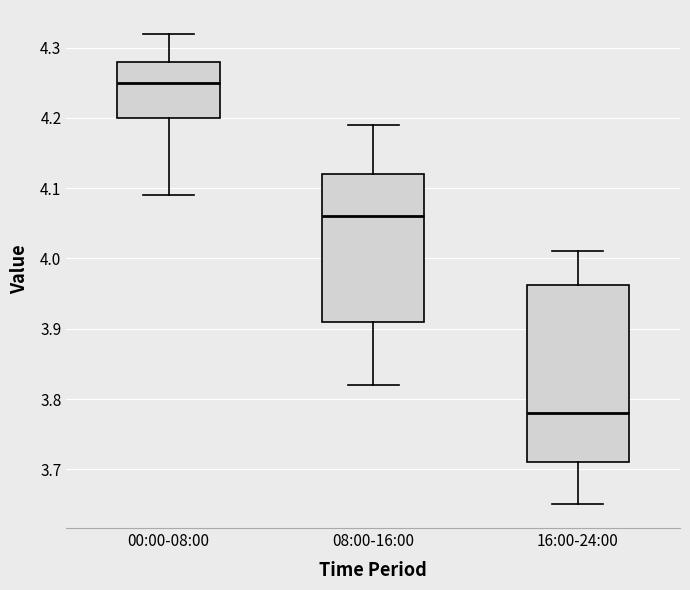

Which box has the lowest median line?

16:00-24:00